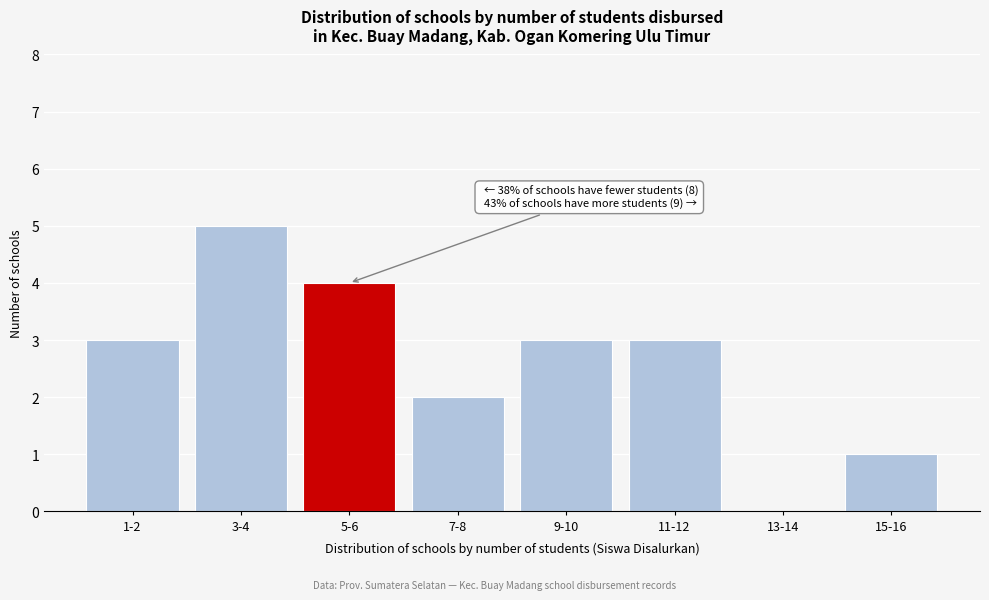

Reading left to right, transcribe all the data shown in this chart.

1-2=3	3-4=5	5-6=4	7-8=2	9-10=3	11-12=3	13-14=0	15-16=1